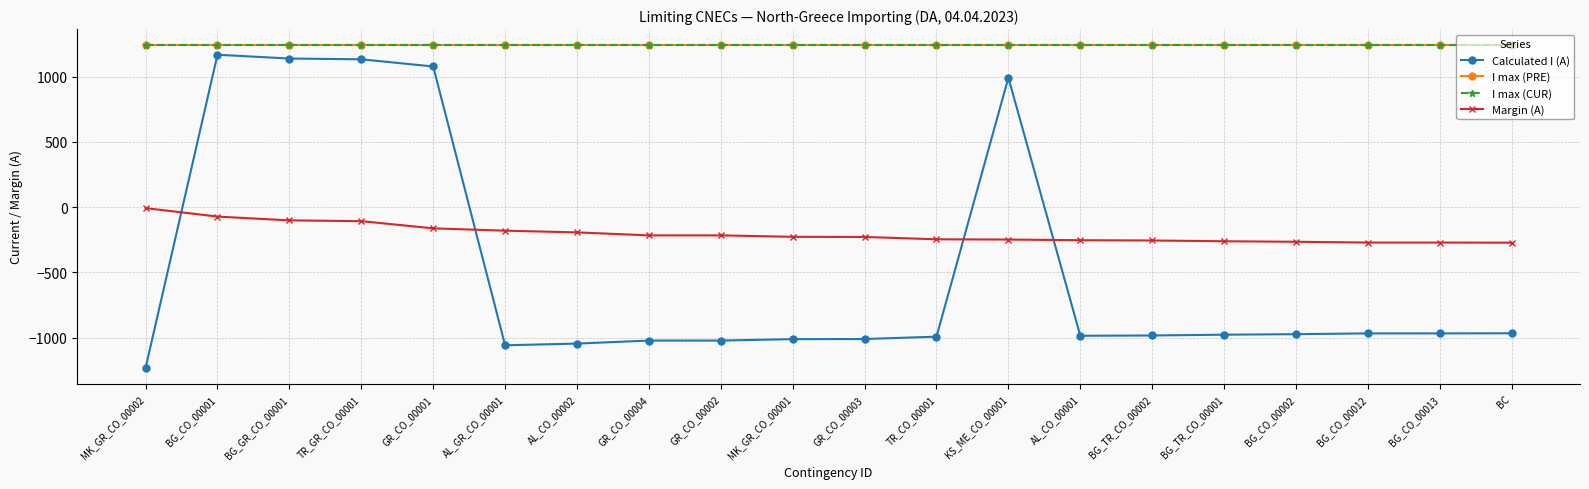

Is this an area chart (filled region under the line)?

No